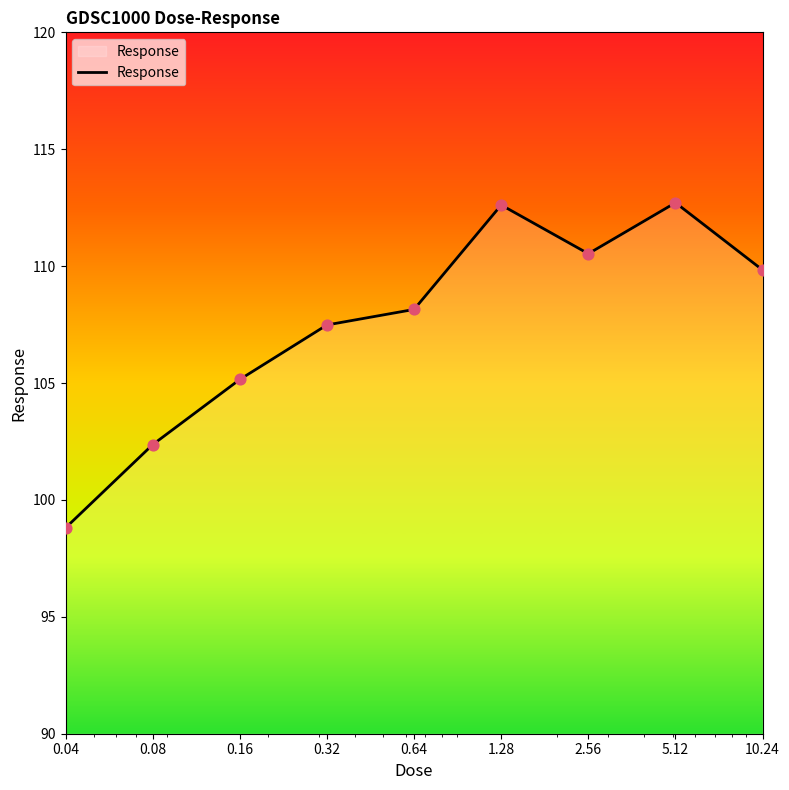

What is the minimum value shown in the chart?

98.8